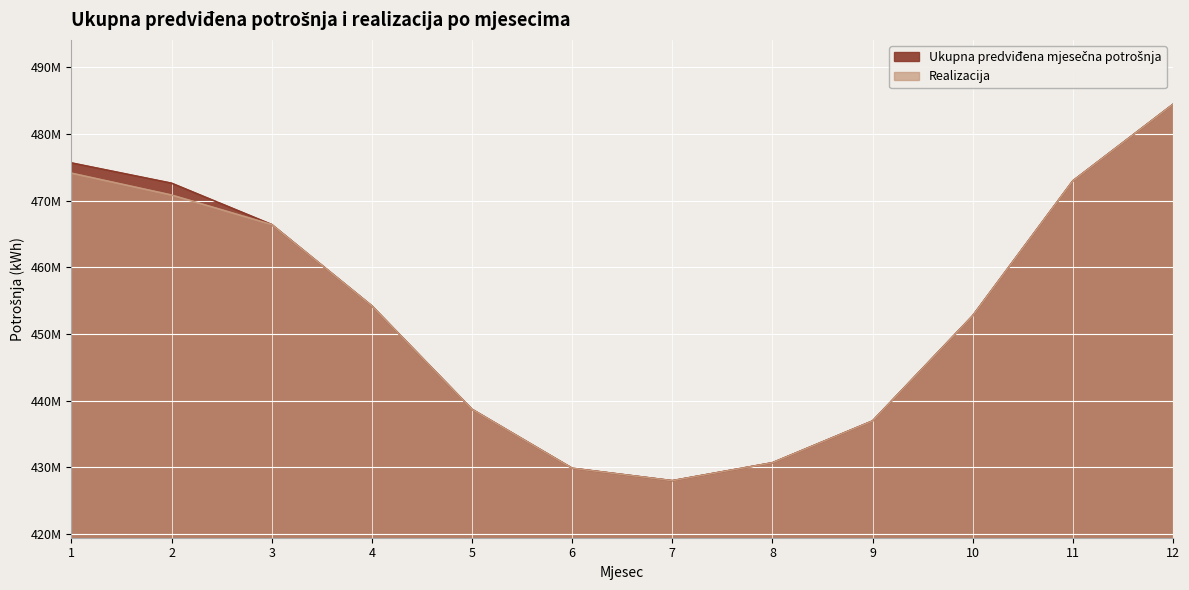

What is the approximate value of Ukupna predviđena mjesečna potrošnja at 1?

475667656